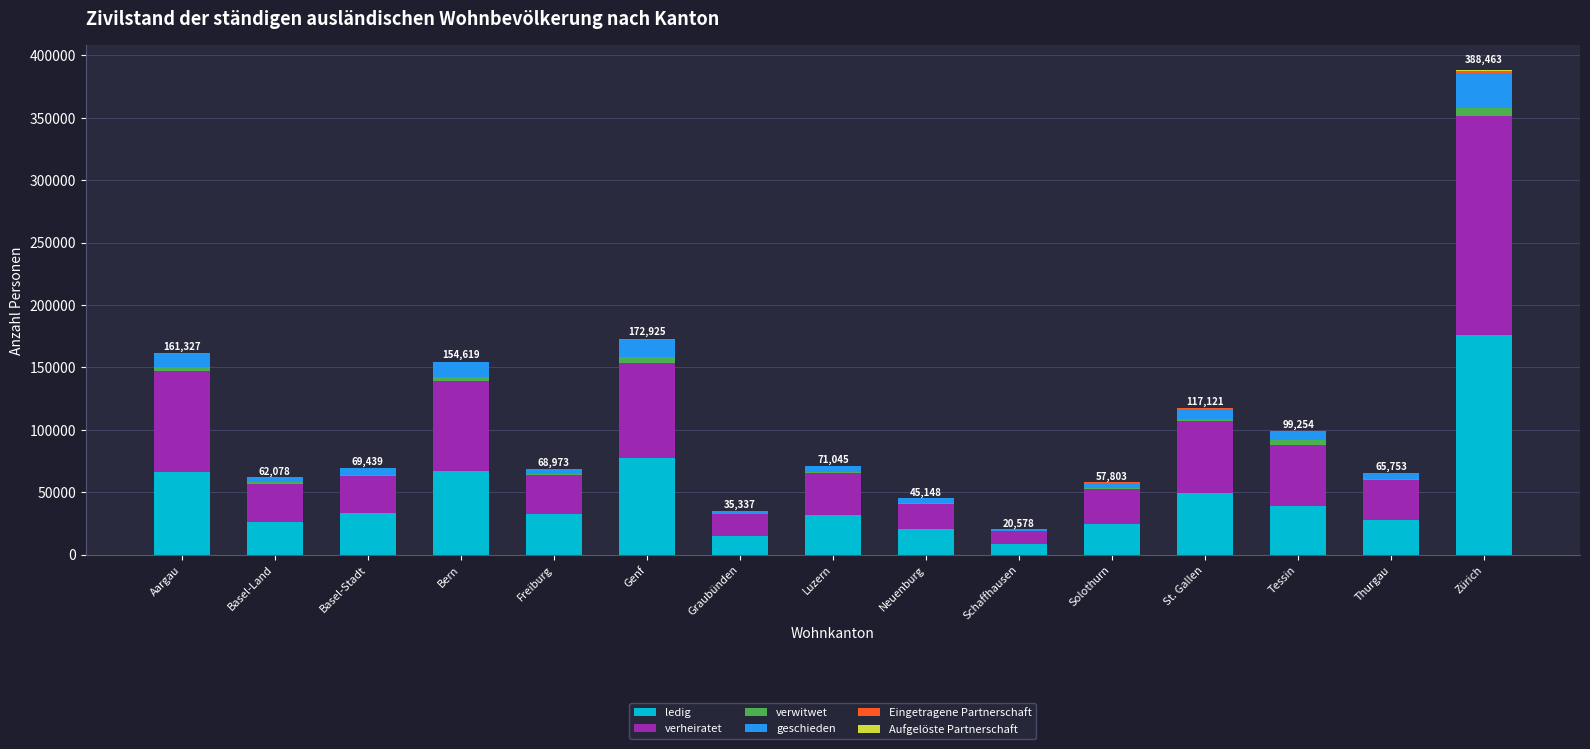

At which category is the sum across all series the highest?

Zürich